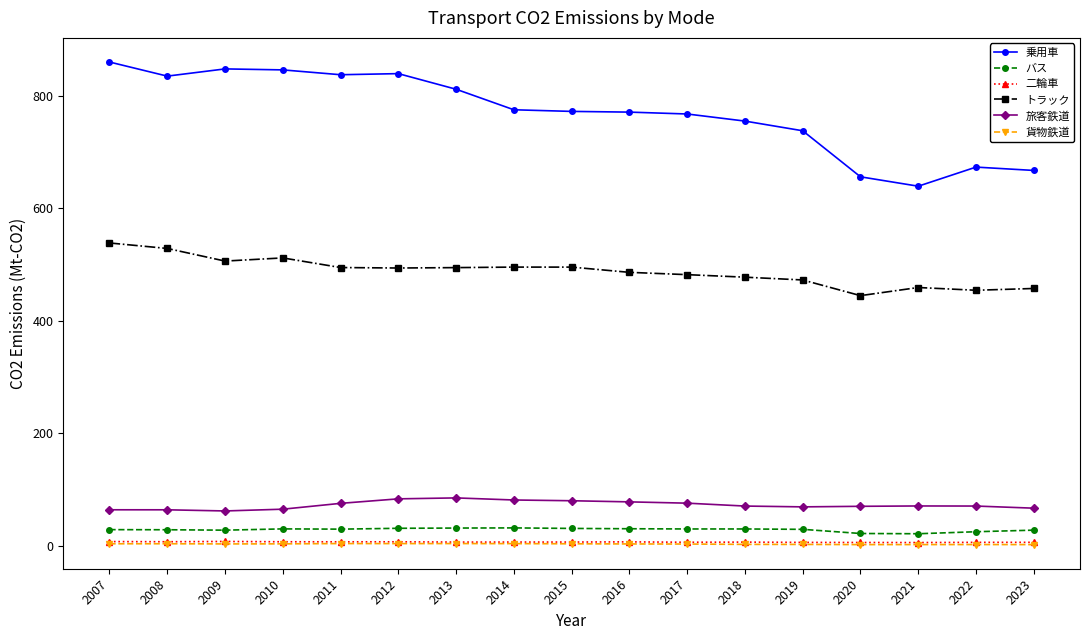

Count the number of data series in this chart.

6